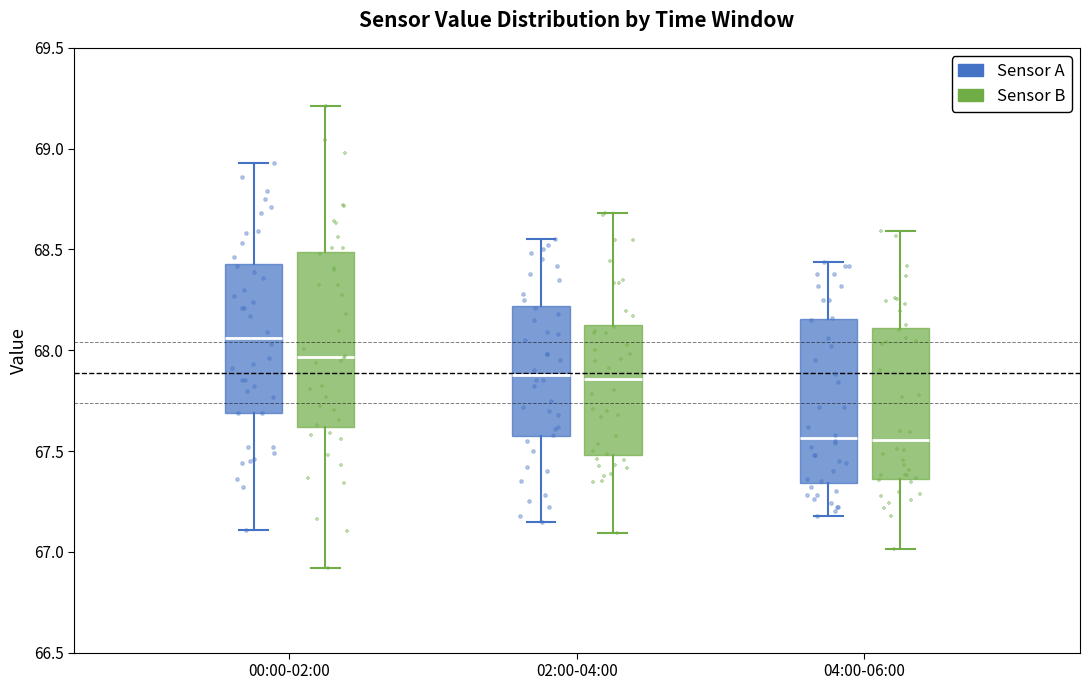

Where does the upper whisker of the box for 00:00-02:00 (Sensor B) end on the y-axis? The values are not printed on the chart, so give them approximately, as read against the axis.

69.20